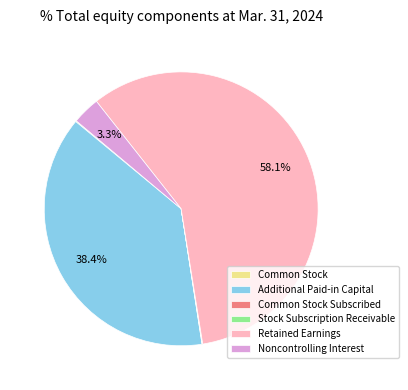

Which slice represents more than half of the pie?

Retained Earnings